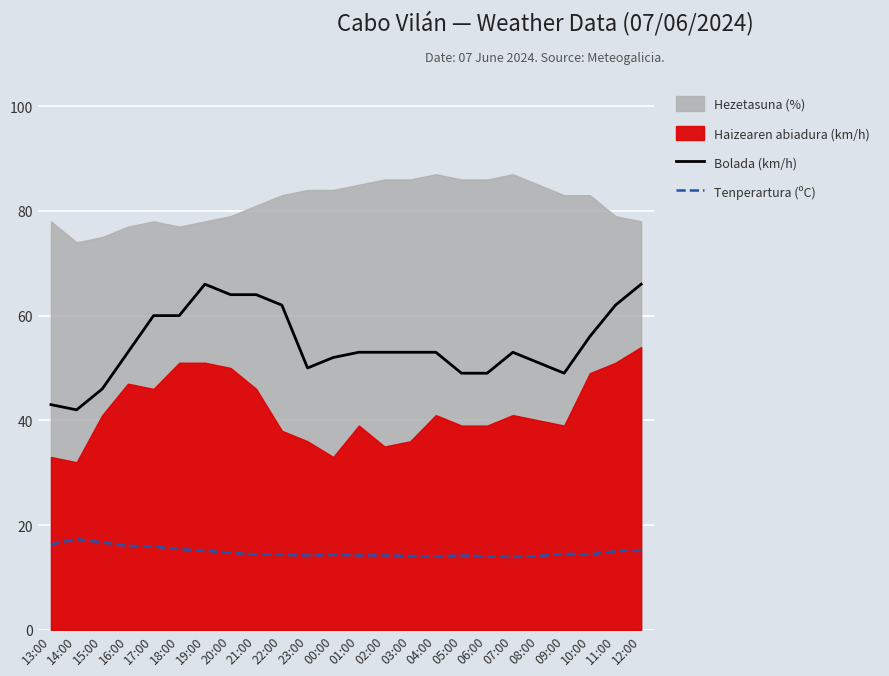

True or false: Bolada (km/h) and Tenperartura (ºC) intersect in this chart.

False